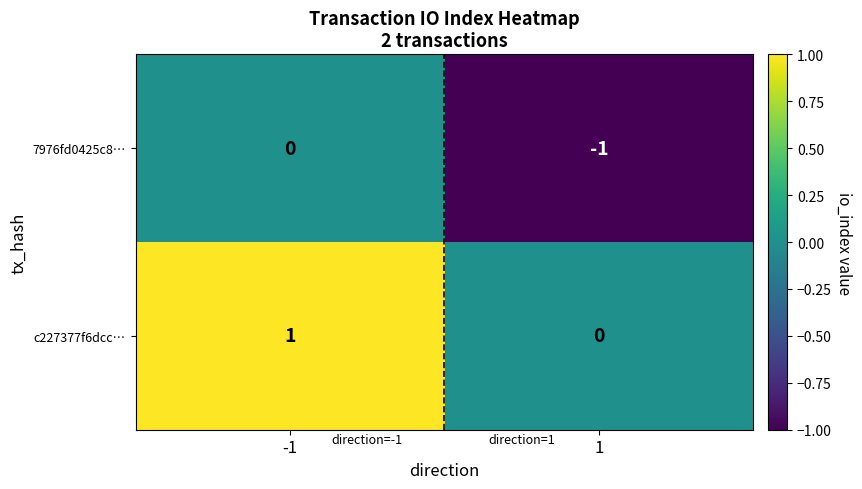

What is the maximum value shown in the chart?

1